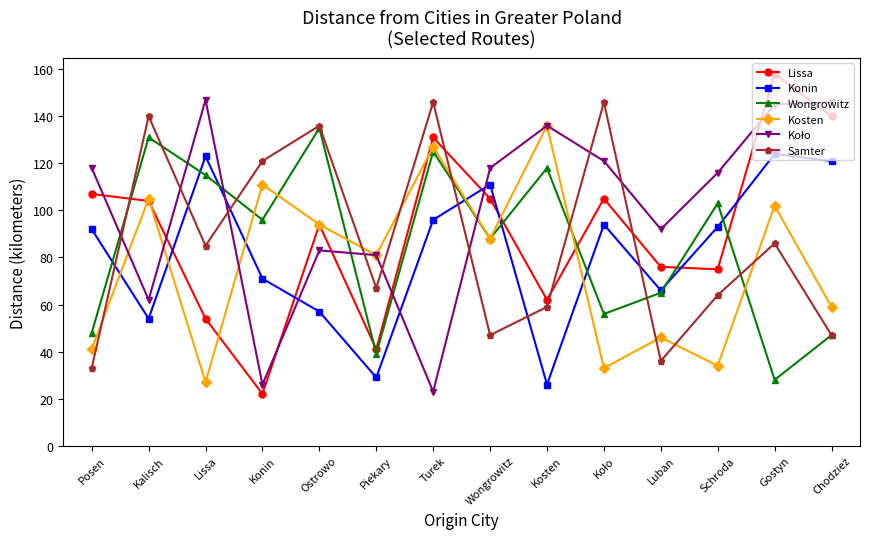

At which label does Lissa reach its peak?

Gostyn